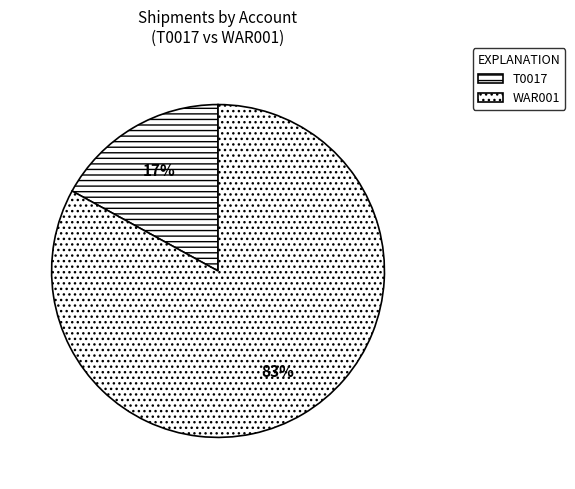

How many segments does this pie chart have?

2